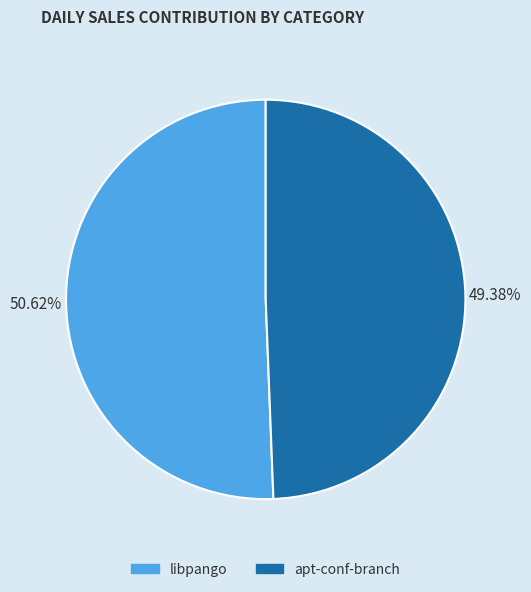

Does any single category account for the majority?

Yes